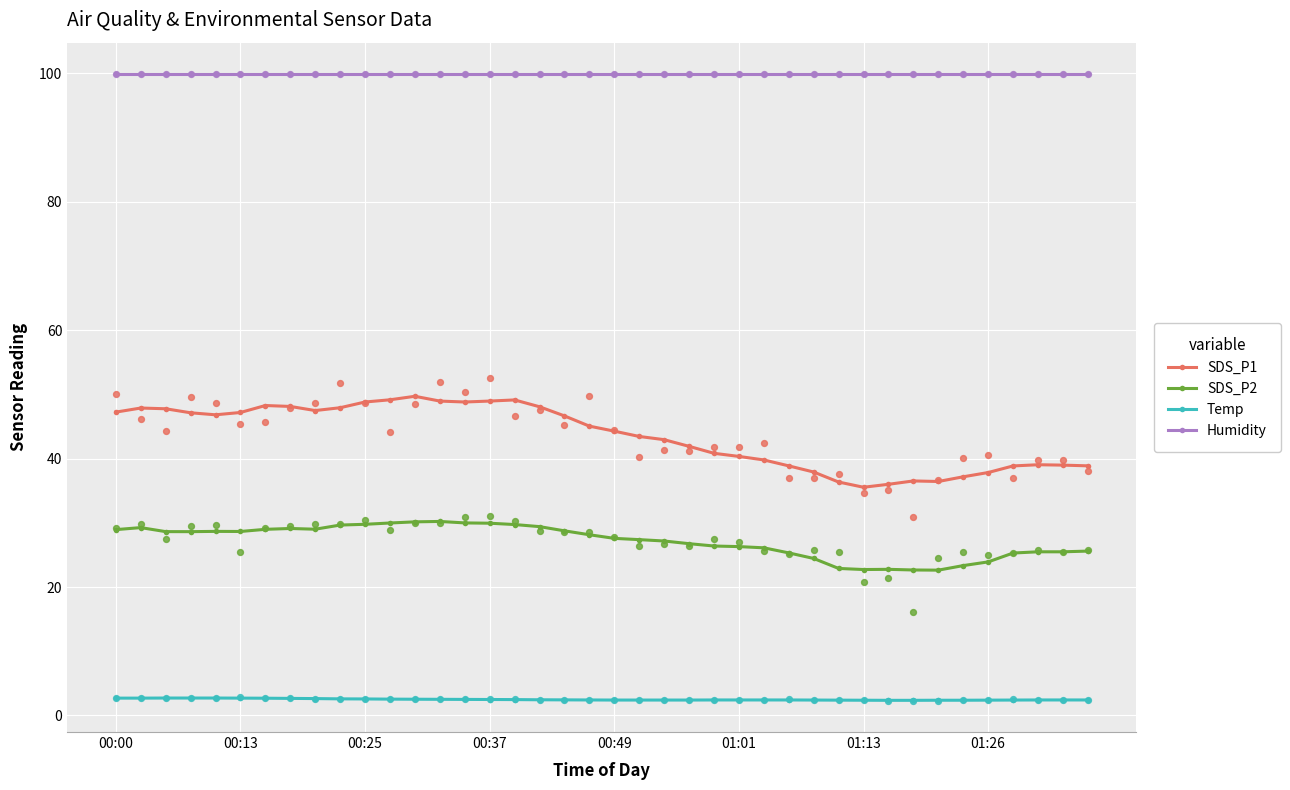

Which series contains the lowest Y value?

Temp